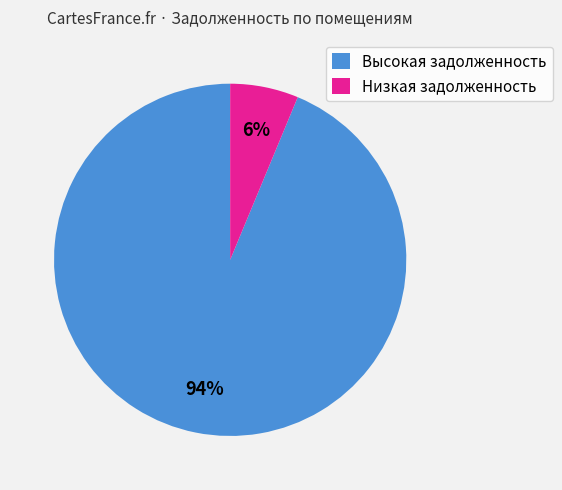

Is it true that Низкая задолженность is 6% of the pie?

True